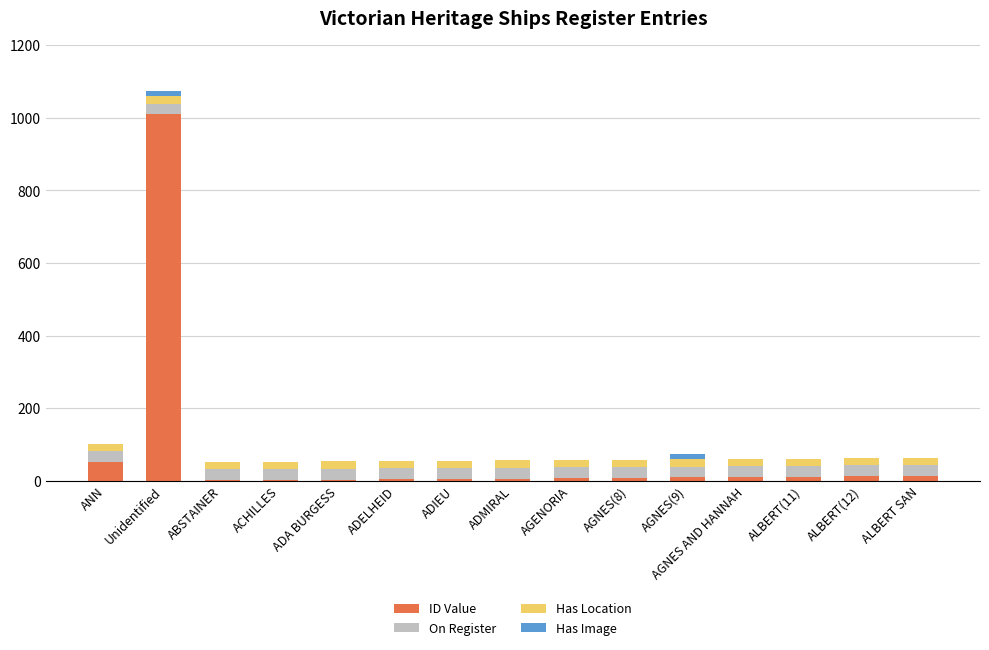

At which label does ID Value reach its peak?

Unidentified